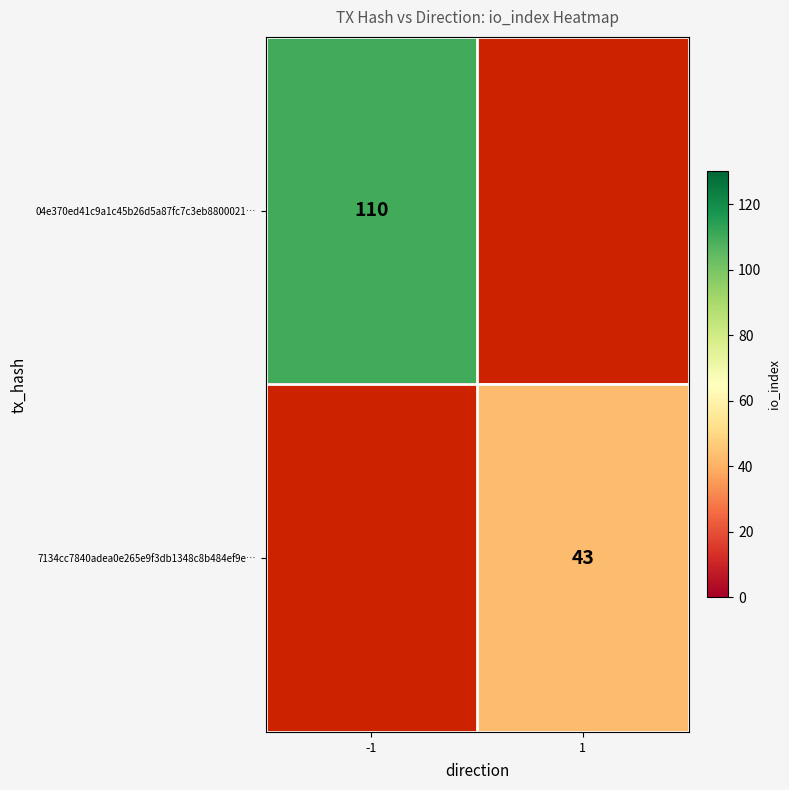

Is the value of 04e370ed41c9a1c45b26d5a87fc7c3eb8800021… at -1 greater than the value of 7134cc7840adea0e265e9f3db1348c8b484ef9e… at 1?

Yes